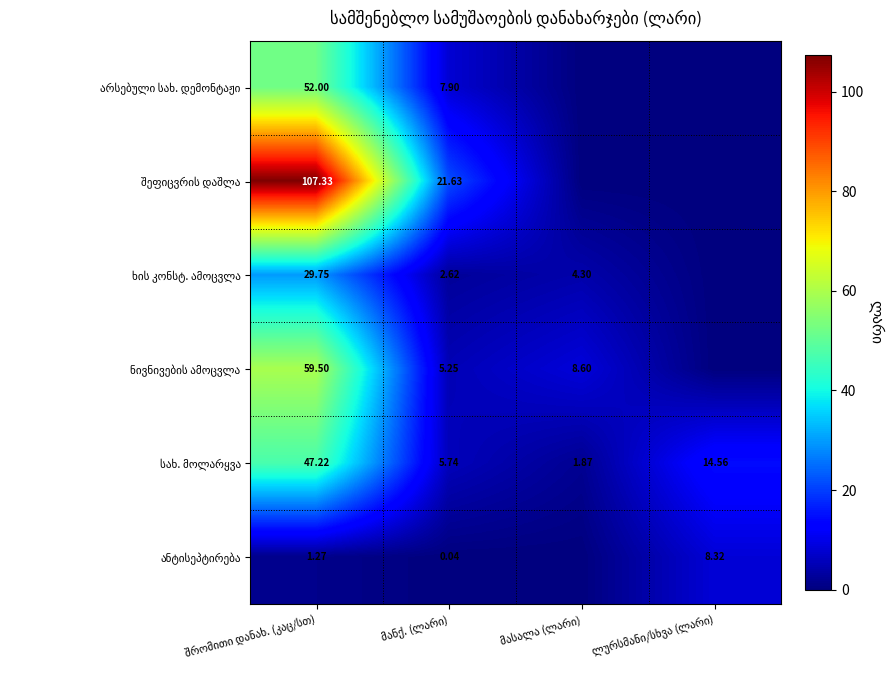

Is it true that სახ. მოლარყვა equals 82.1 at შრომითი დანახ. (კაც/სთ)?

False